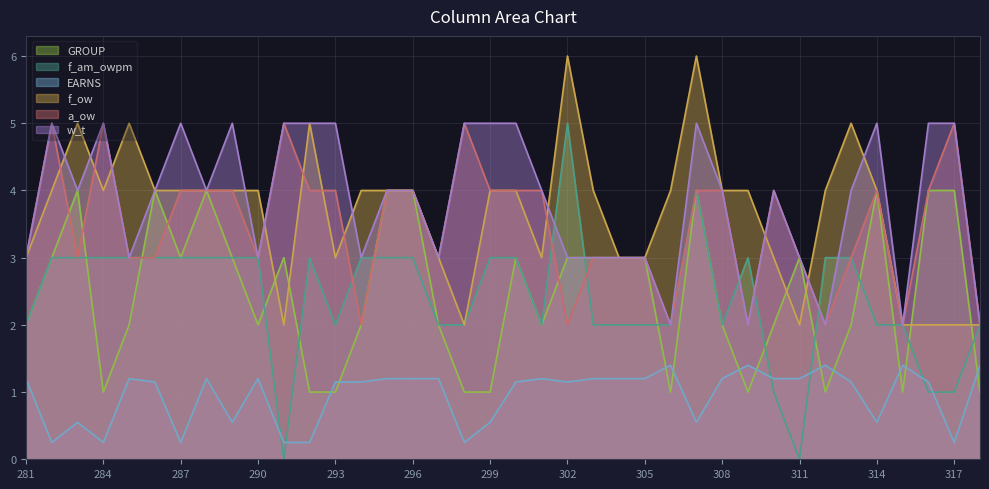

What is the difference between the maximum and minimum values in the f_am_owpm series?

5.0